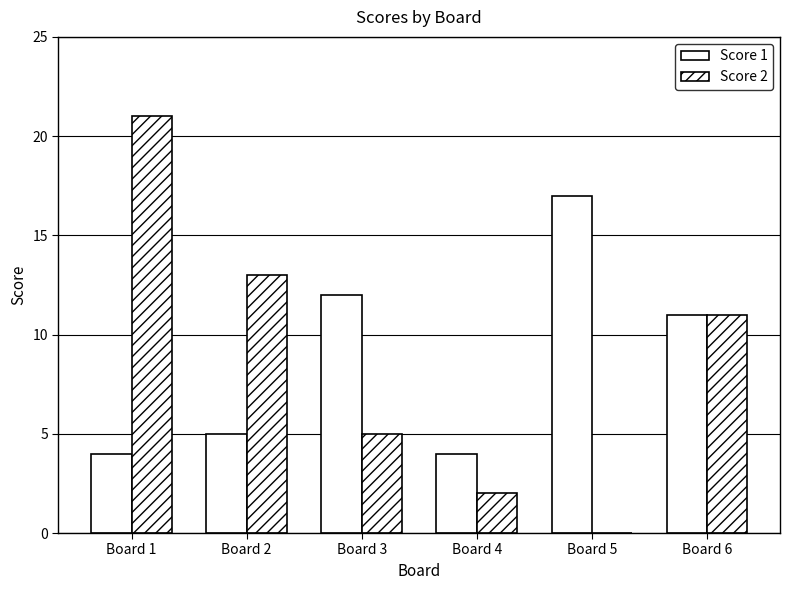

What is the value of the Score 2 bar at the 4th from the left?

2